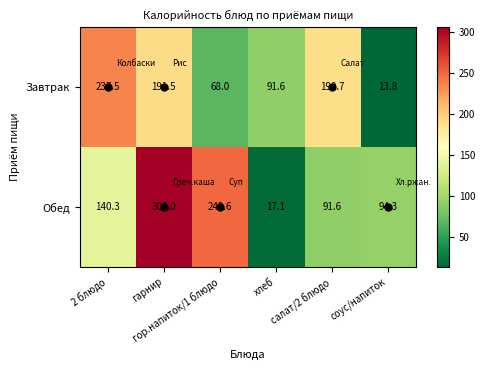

What is the greatest value displayed?

306.0